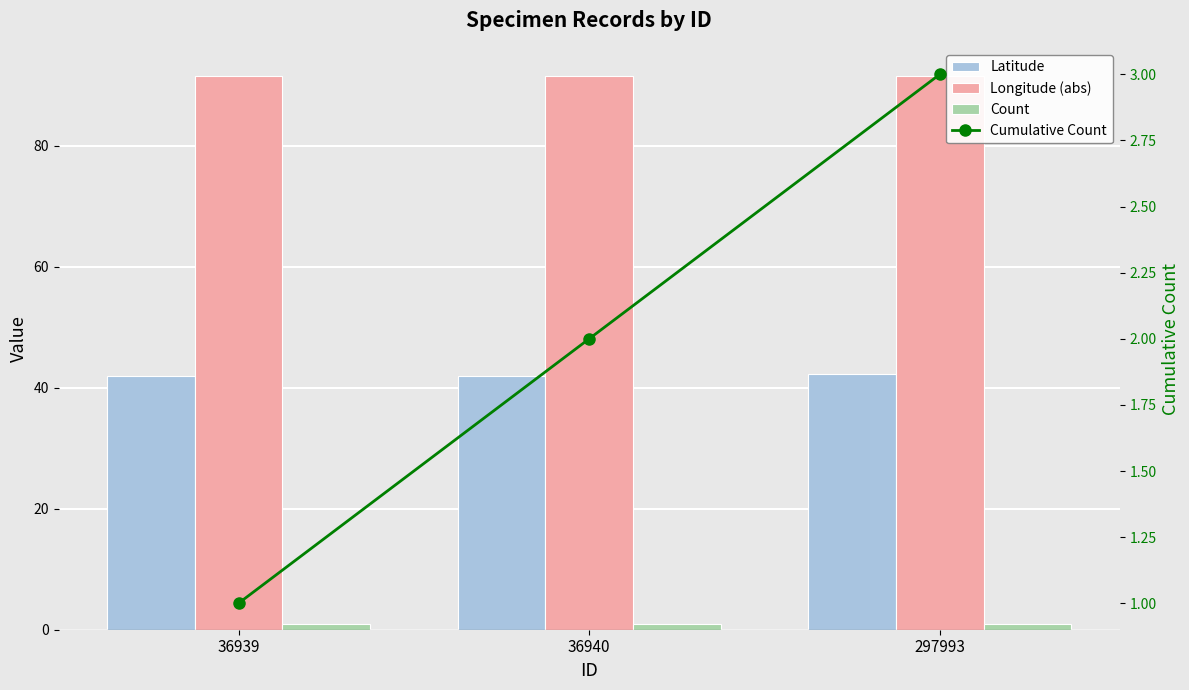

At which label is Count closest to 1?

36939